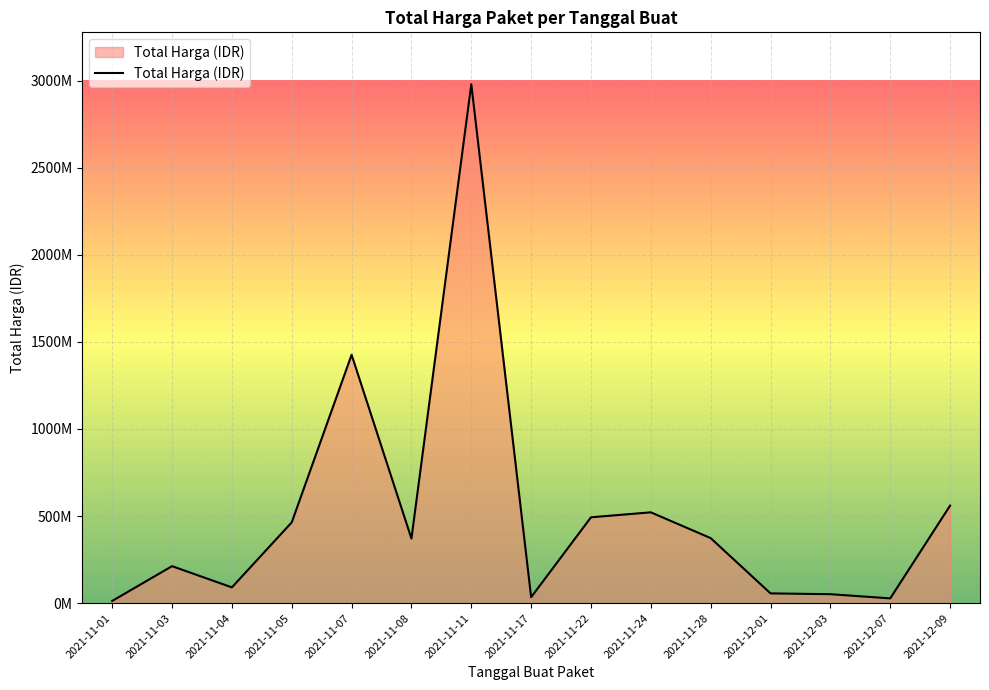

At which category does the data reach its first local peak?

2021-11-03